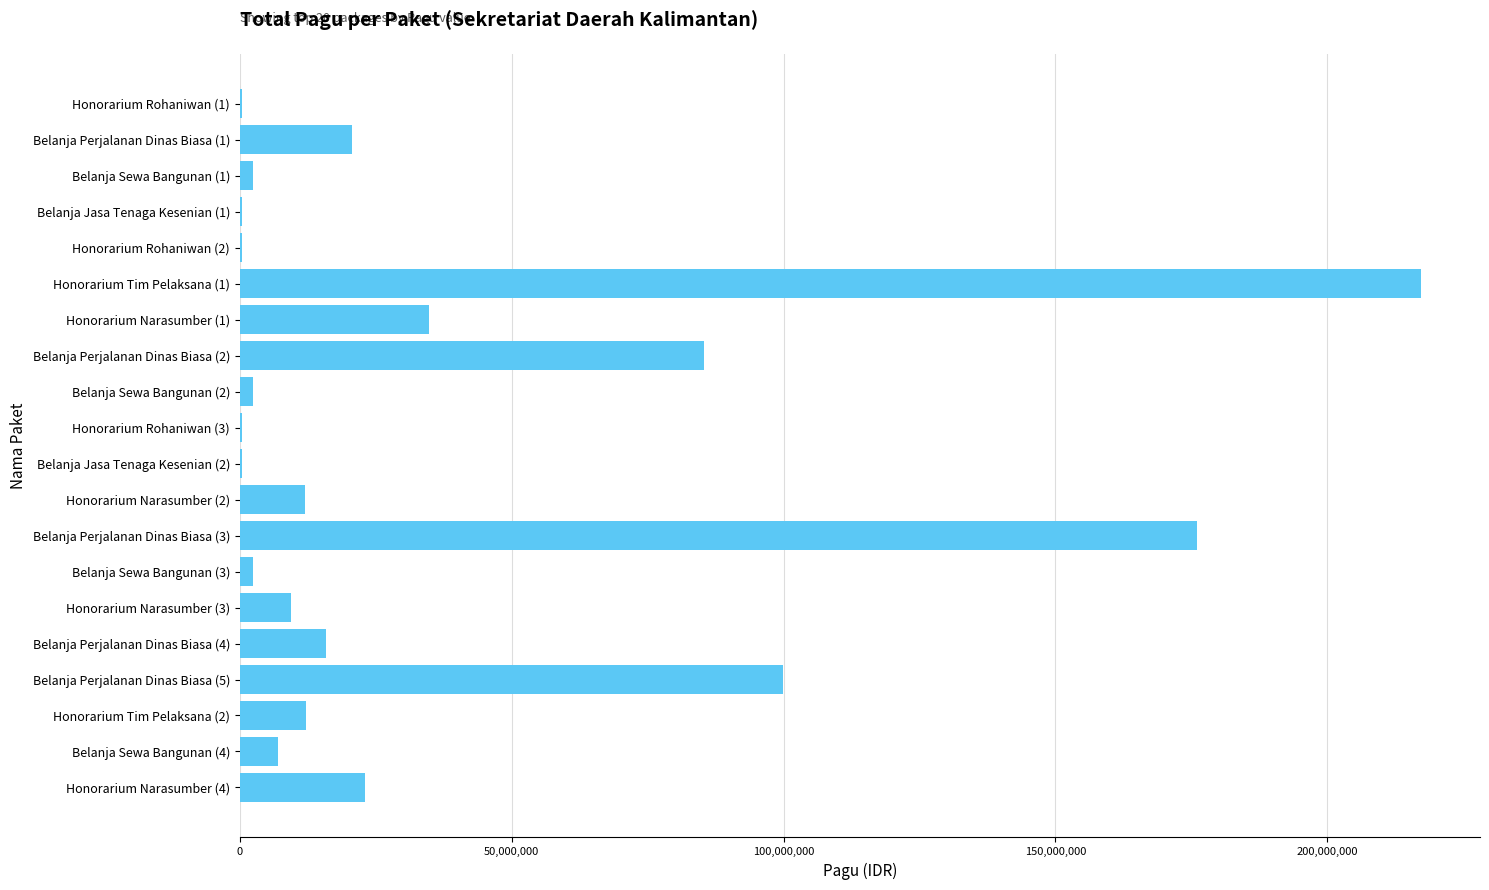

At which label is the value closest to 108800000?

Belanja Perjalanan Dinas Biasa (5)